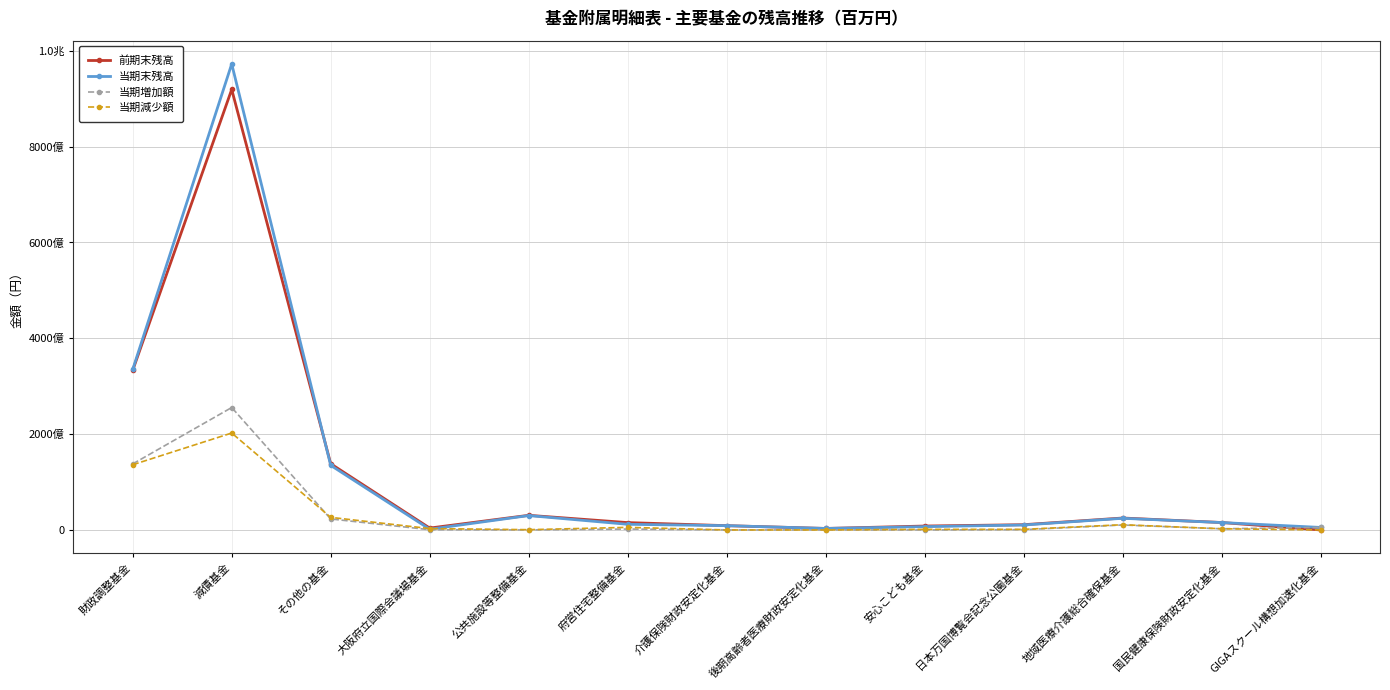

What is the approximate value of 当期増加額 at 公共施設等整備基金, to the nearest 50?

12139250